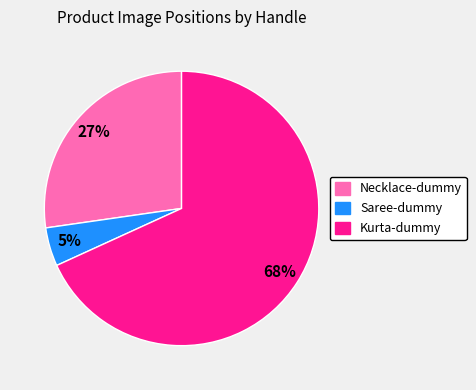

To the nearest percent, what is the average slice percentage?

33%